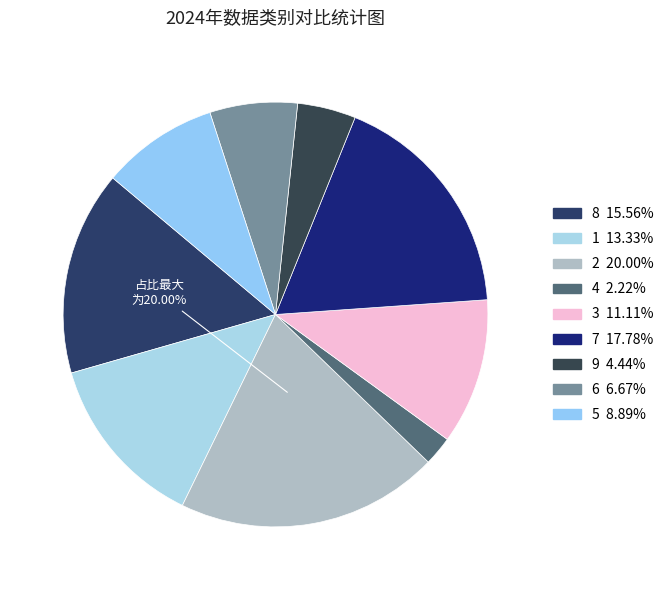

To the nearest percent, what is the average slice percentage?

11%